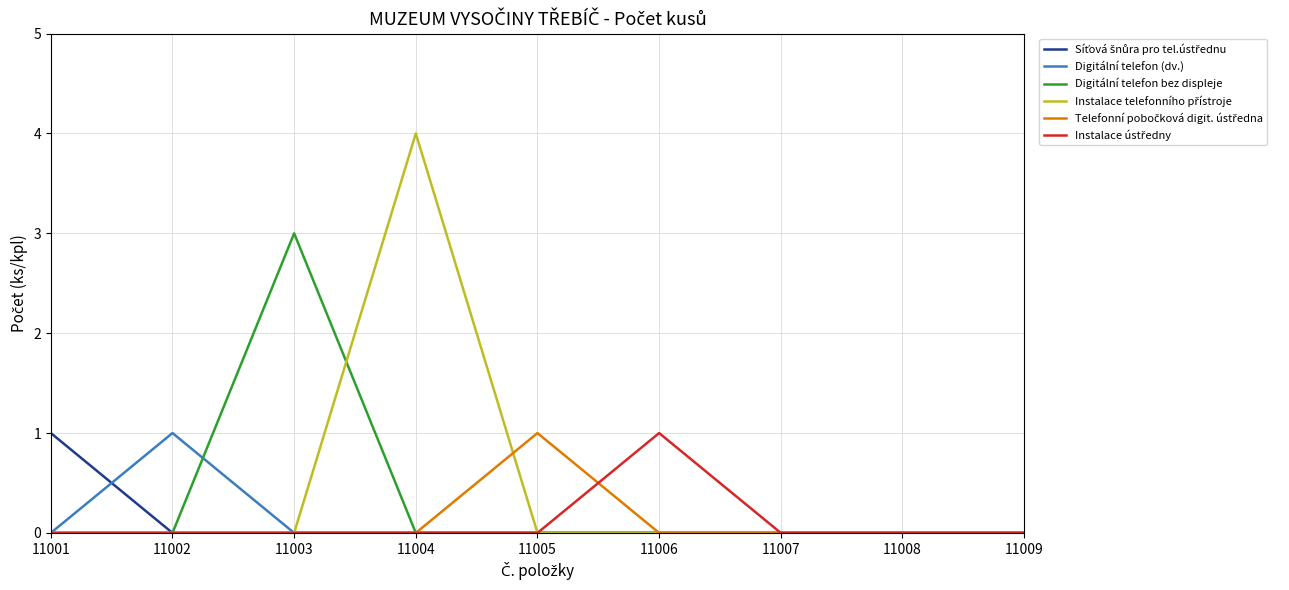

What is the difference between the highest and lowest values at 11002?

1